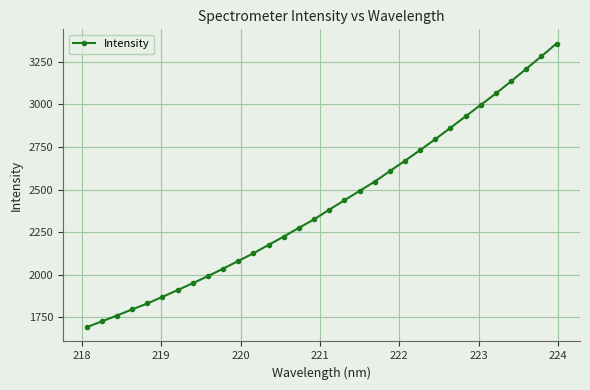

Is this an area chart (filled region under the line)?

No